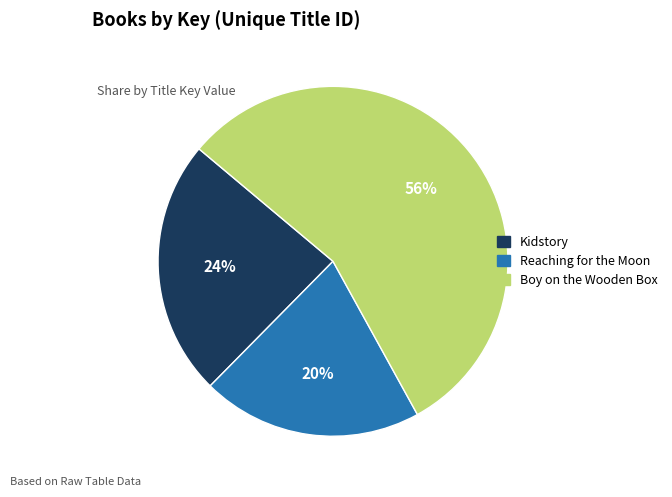

The Boy on the Wooden Box slice represents 56% of the pie. True or false?

True